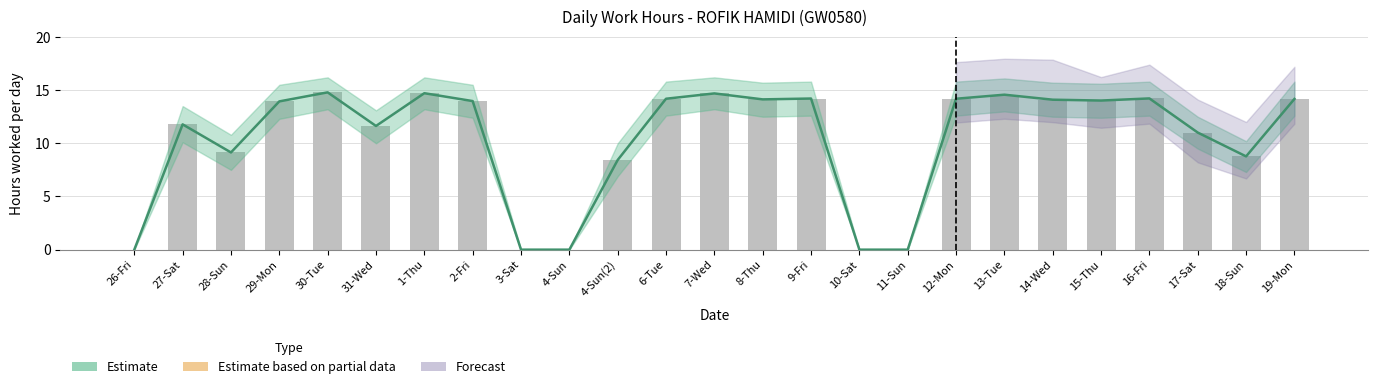

What is the difference between the maximum and minimum values?

14.8